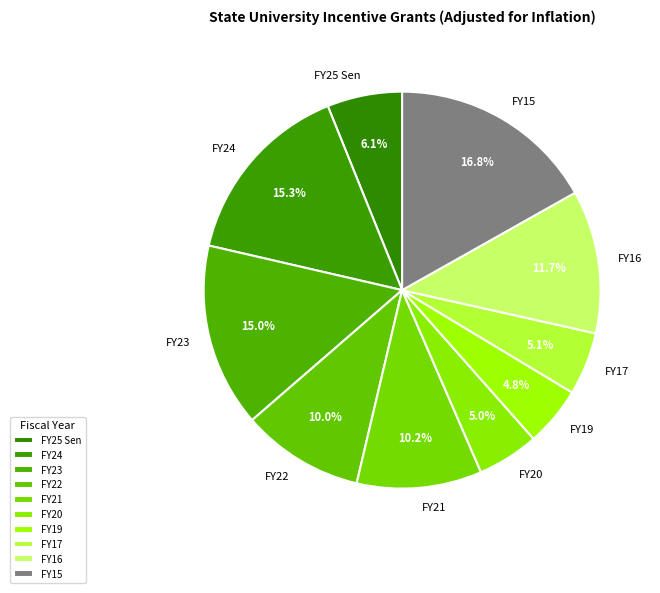

Approximately how many times larger is the value at FY25 Sen compared to FY22?

0.6